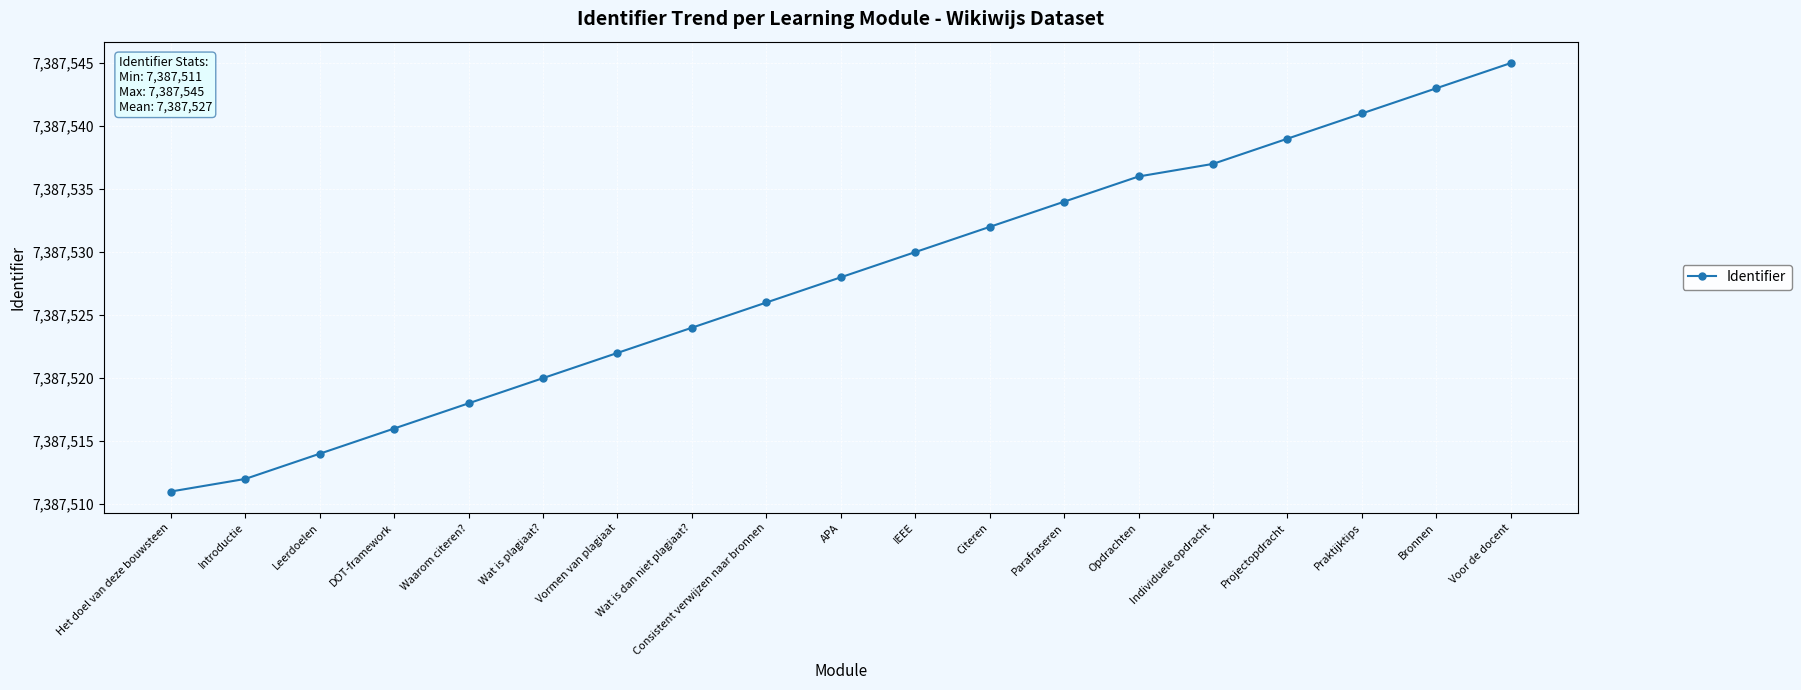

What is the label of the 12th point from the right?

Wat is dan niet plagiaat?